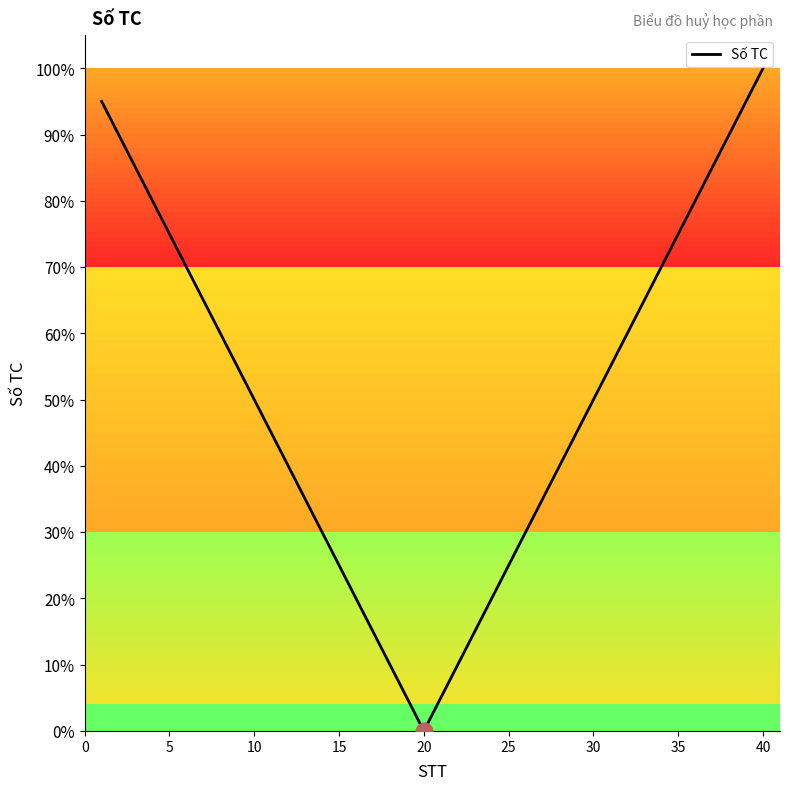

Does the chart display data point markers on the line(s)?

No